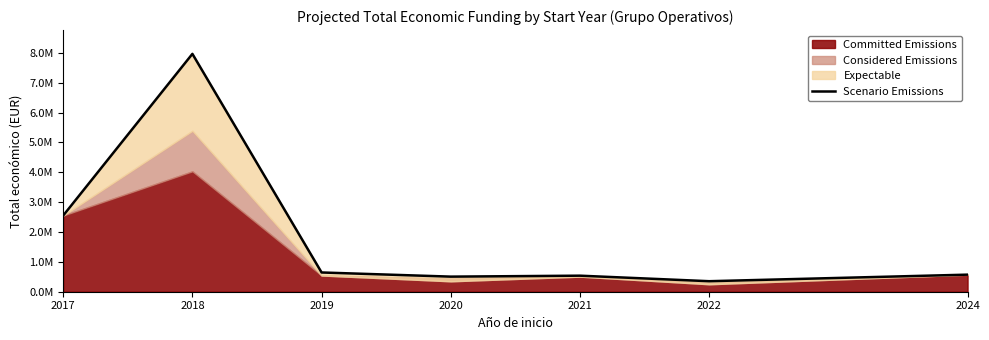

How many interior local valleys (lower than both neighbors) does the data have?

2